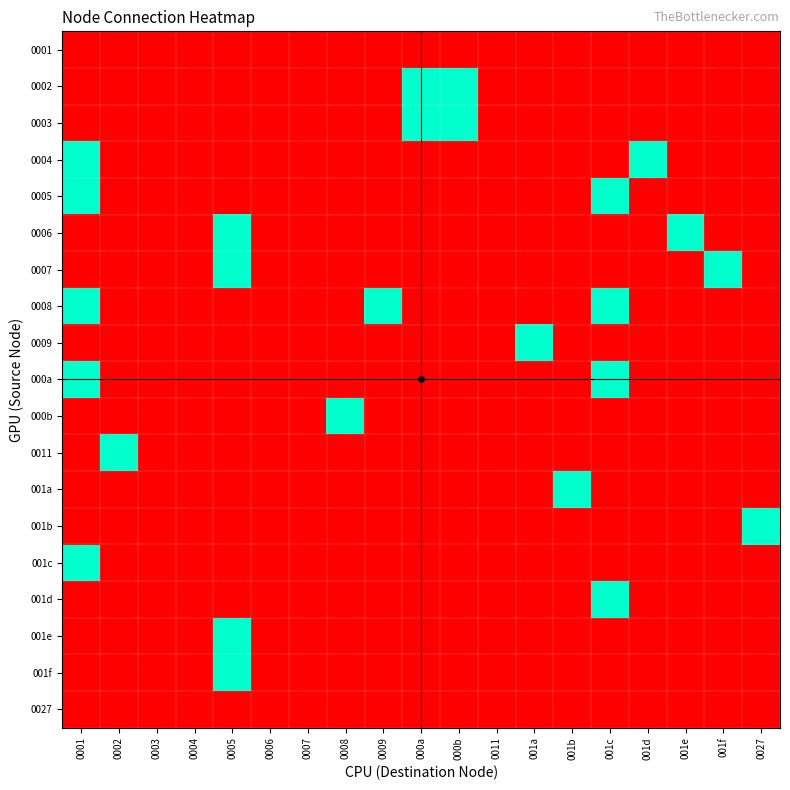

At which category is the sum across all series the highest?

0001